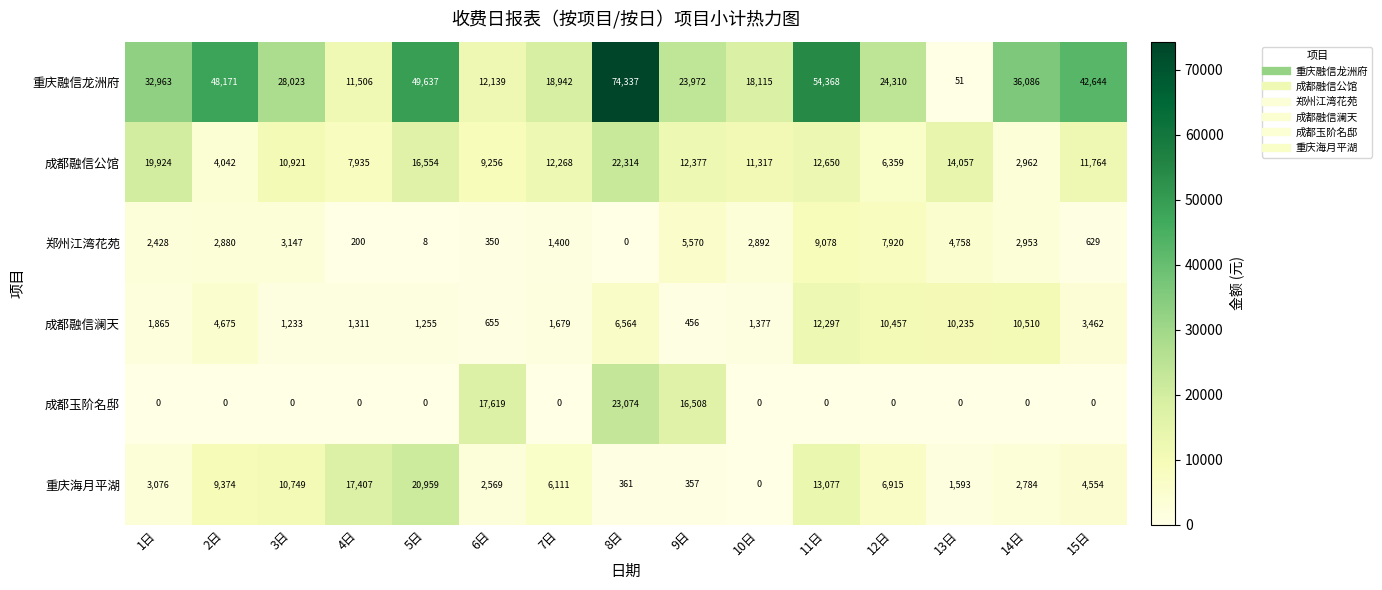

Which series changed the most between 4日 and 6日?

成都玉阶名邸